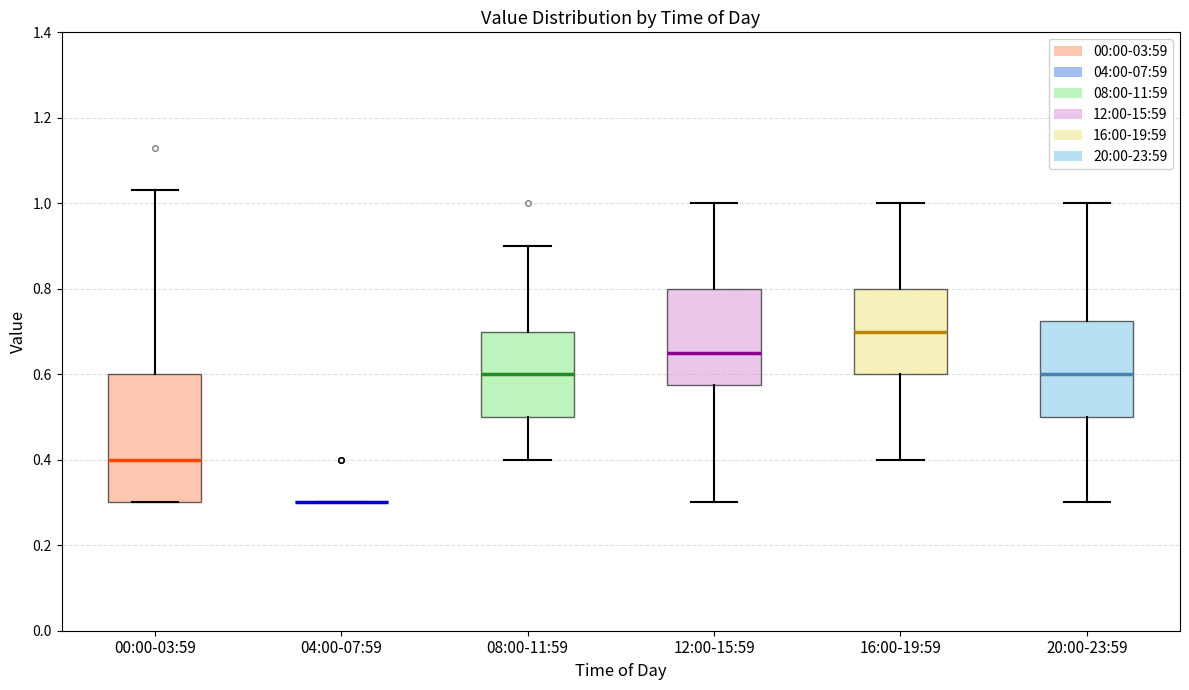

Where does the upper whisker of the box for 00:00-03:59 end on the y-axis? The values are not printed on the chart, so give them approximately, as read against the axis.

1.04